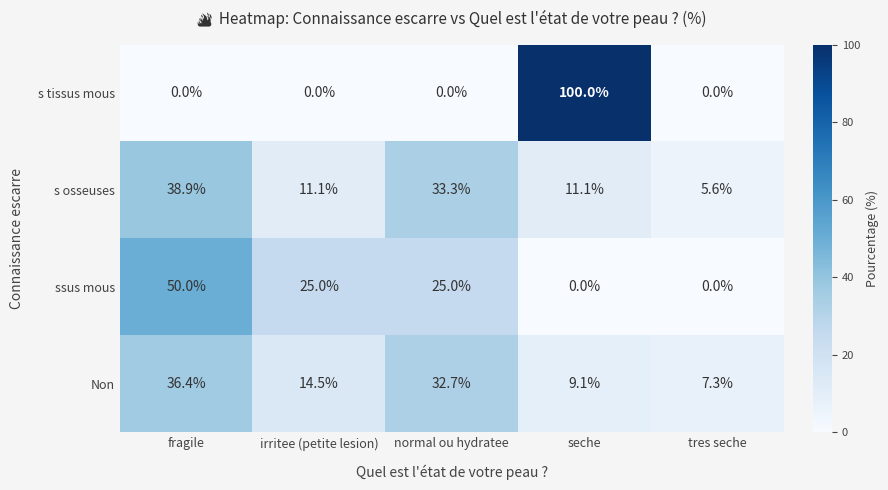

At how many categories does at least one series exceed 15?

4